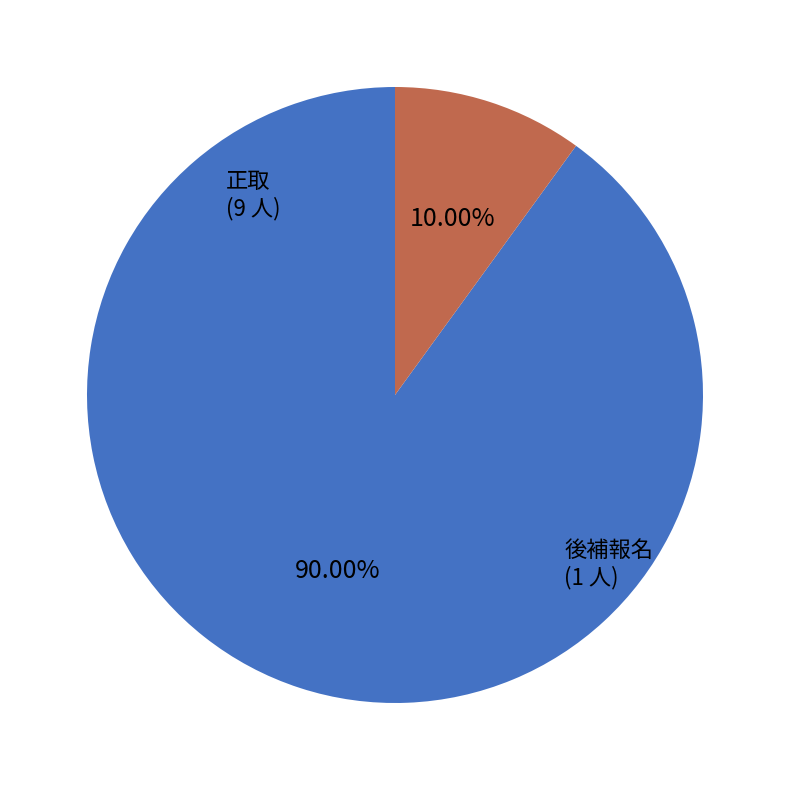

Is 後補報名 the majority of the pie?

No